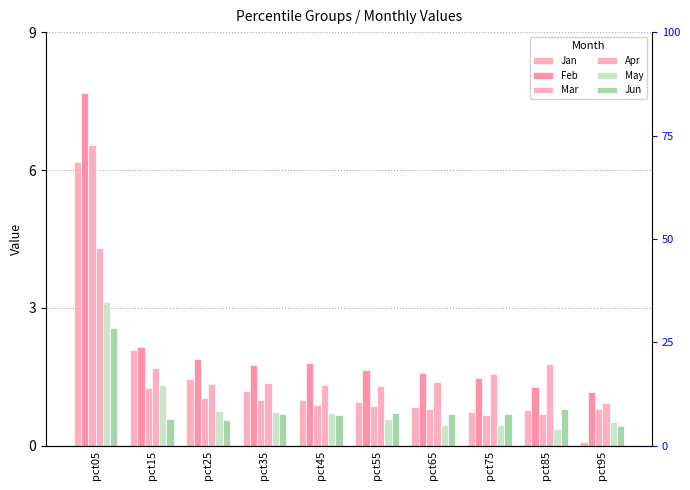

What is the difference between the maximum and minimum values in the May series?

2.8